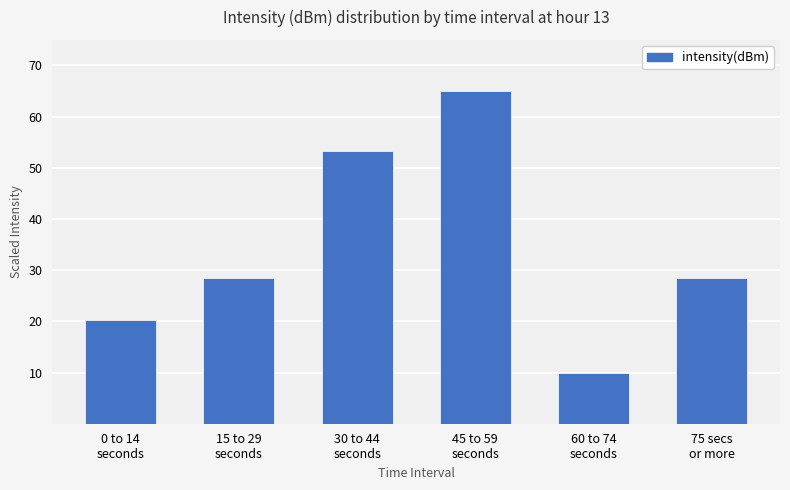

Where does the data first go above 28?

15 to 29
seconds